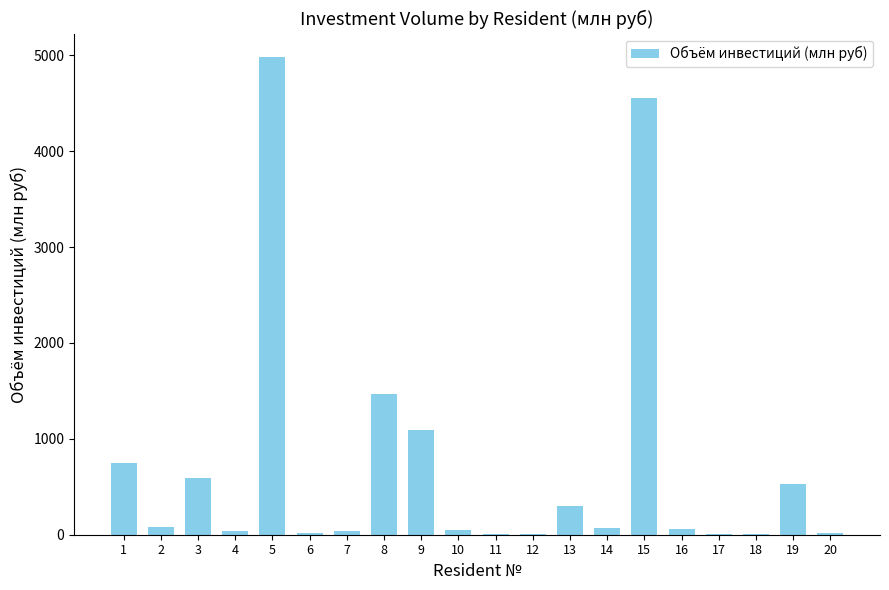

Does the chart contain stacked bars?

No